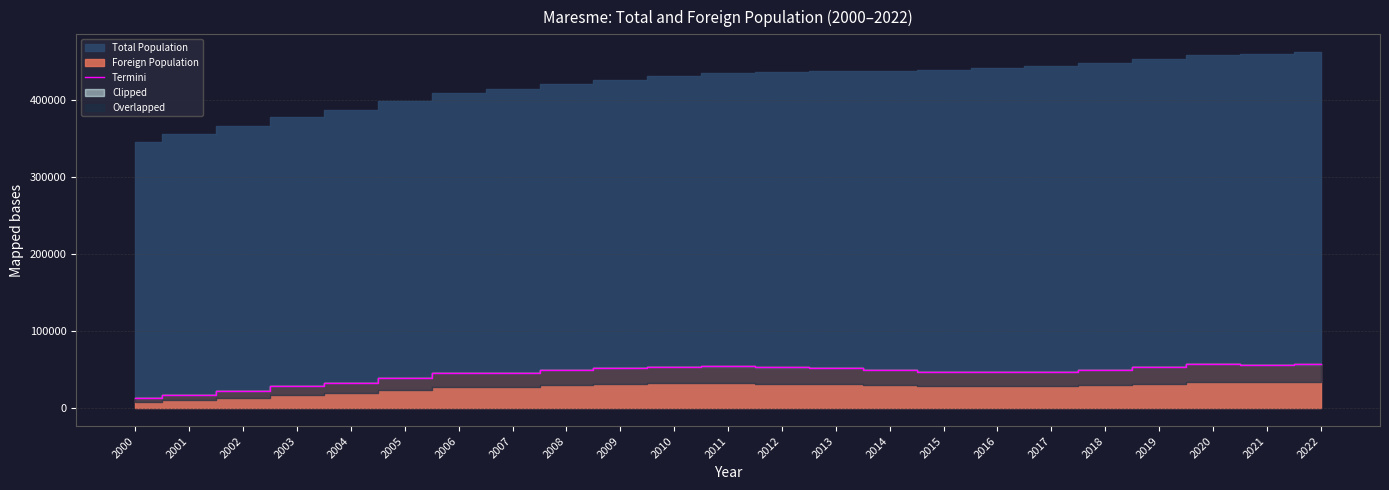

What is the maximum value for Termini?

57269